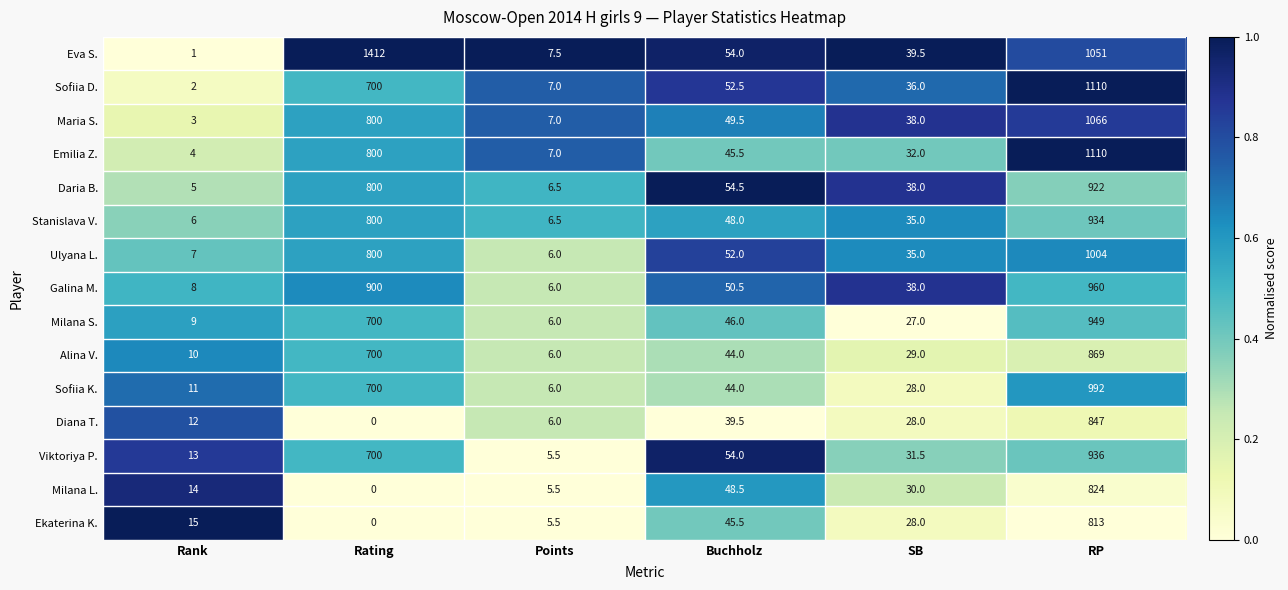

The value of Sofiia D. at Points is 7.0. True or false?

True